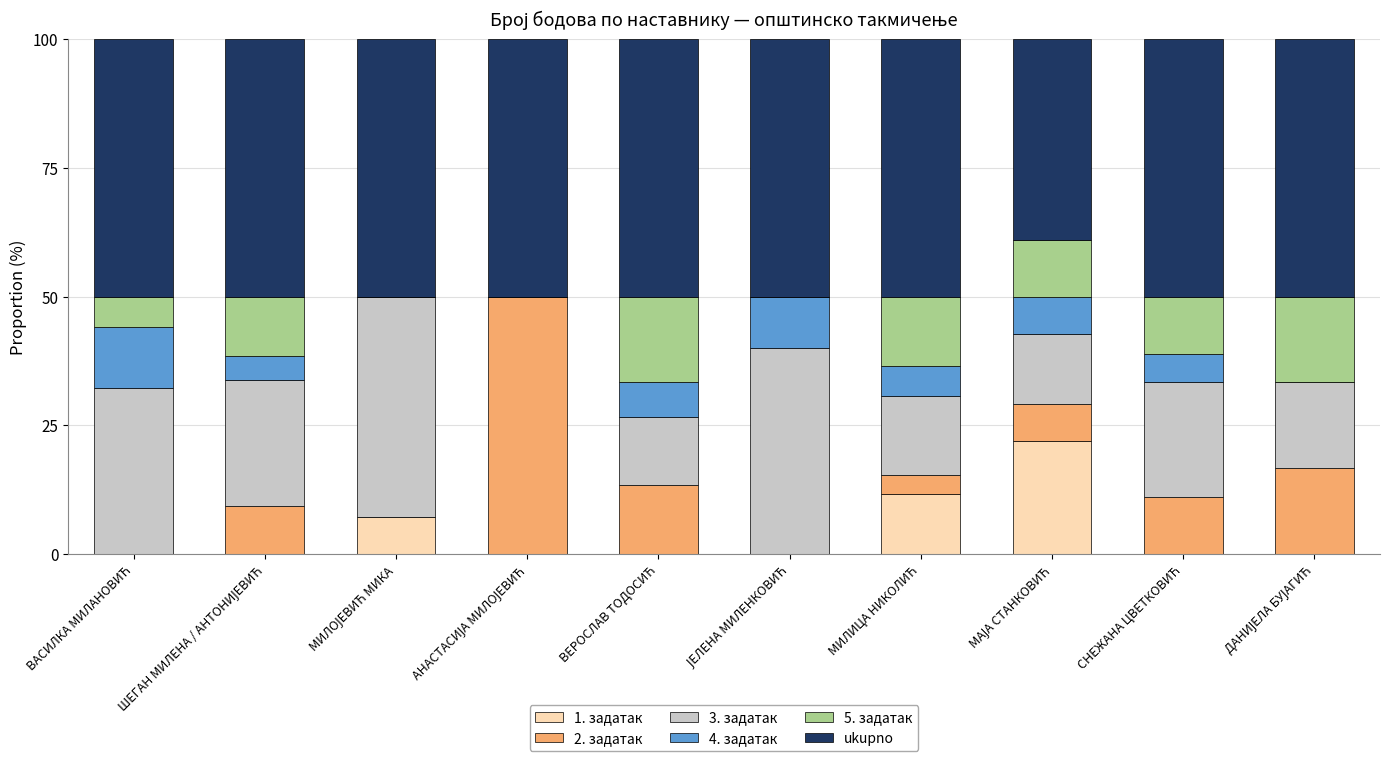

How many distinct data groups are displayed?

6